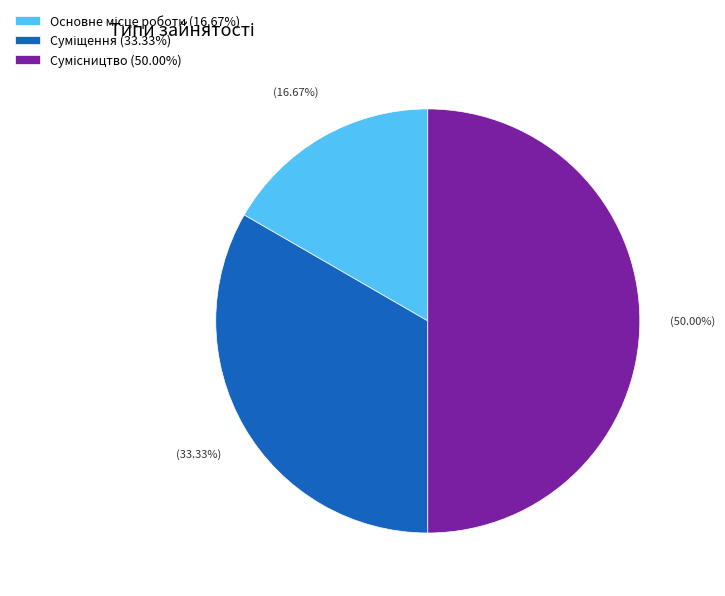

What is the change in value from Основне місце роботи to Суміщення?

+1